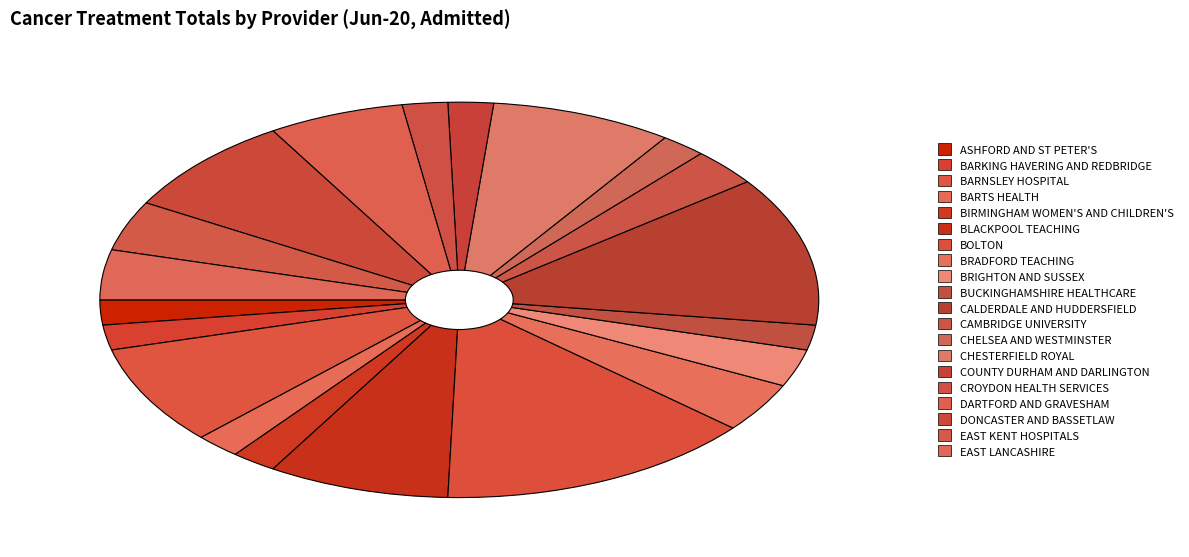

How many segments does this pie chart have?

20